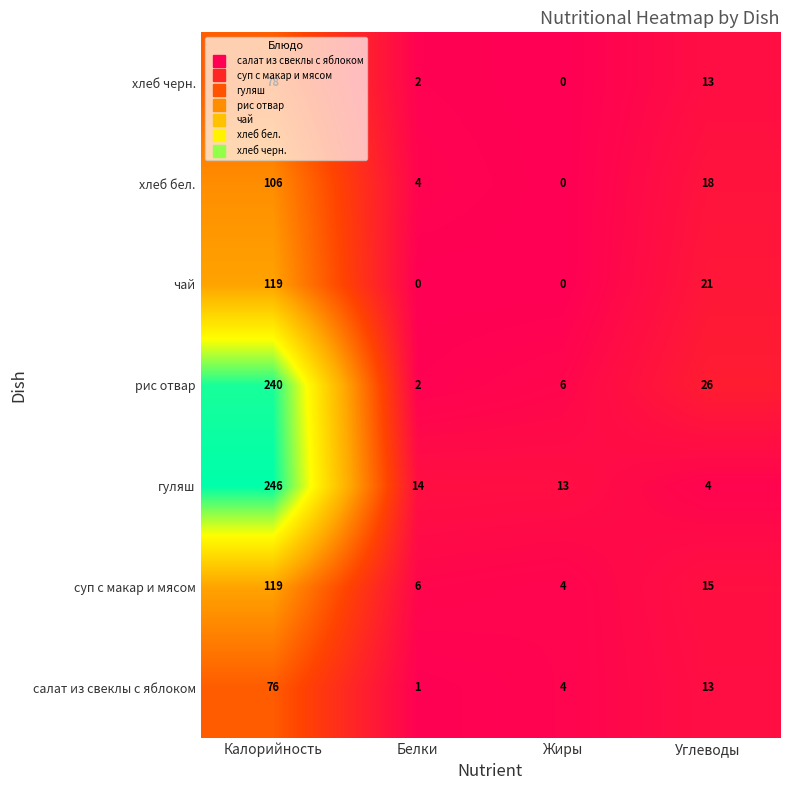

True or false: гуляш has a value of 3 at Углеводы.

False